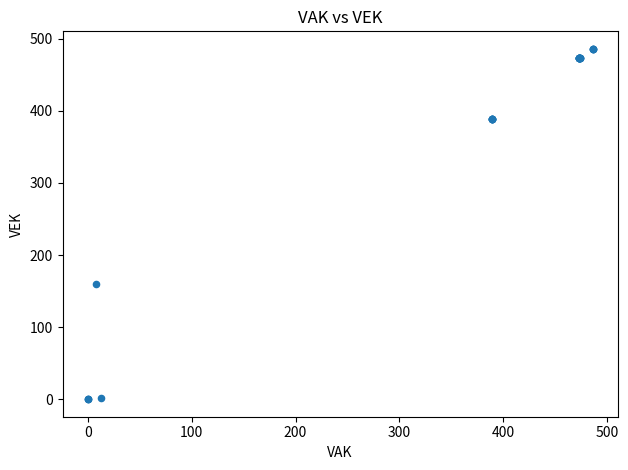

What Y value in the scatter plot is closest to 243?

160